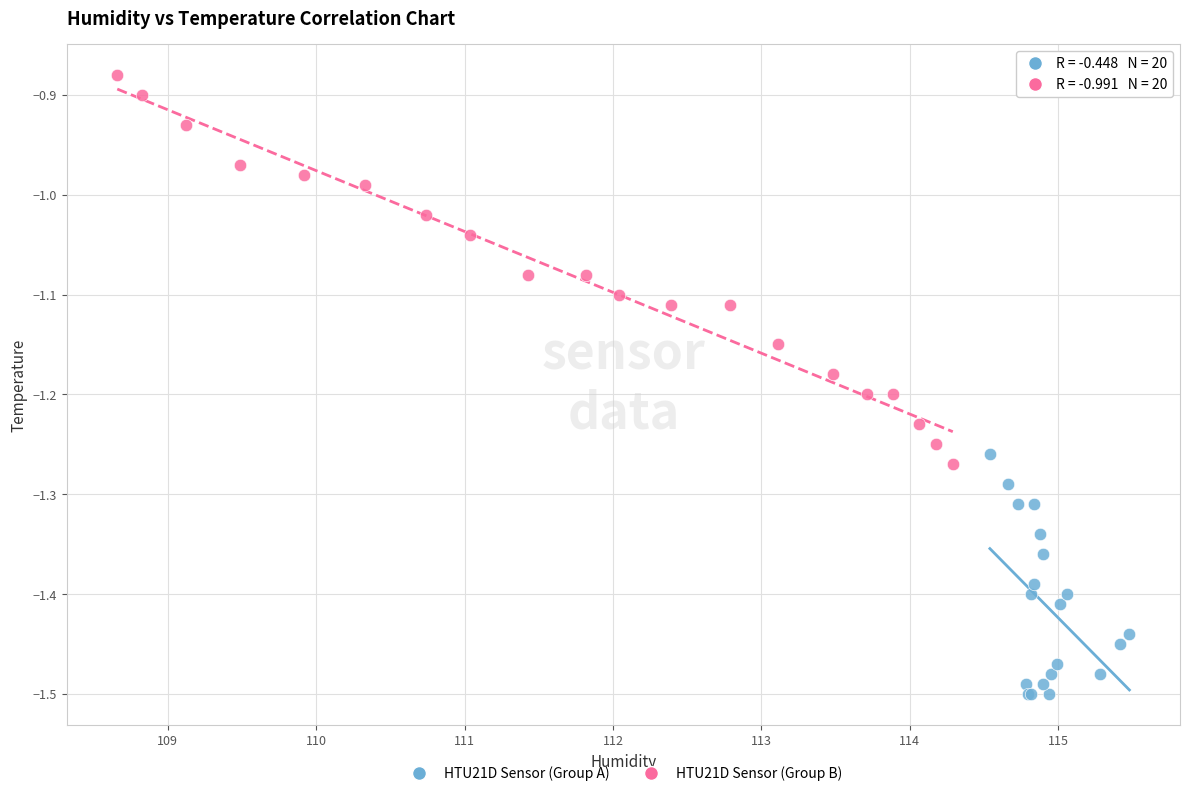

Which series contains the lowest Y value?

HTU21D Sensor (Group A)